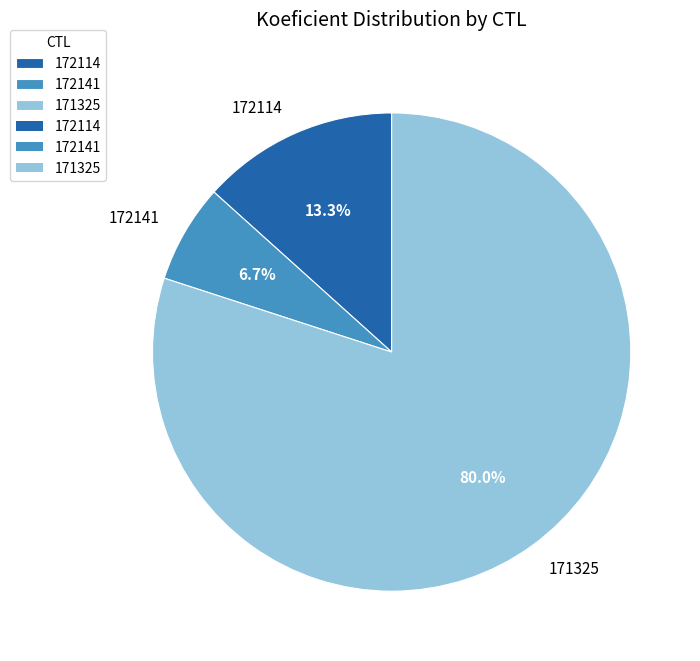

To the nearest percent, what portion does 172141 represent?

7%